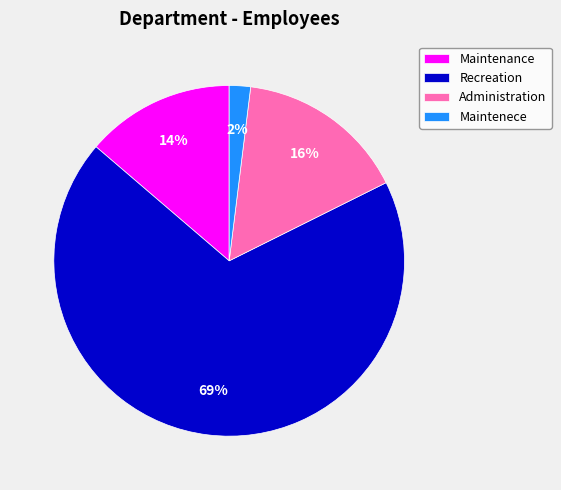

Combined, do Administration and Maintenece account for over 50%?

No